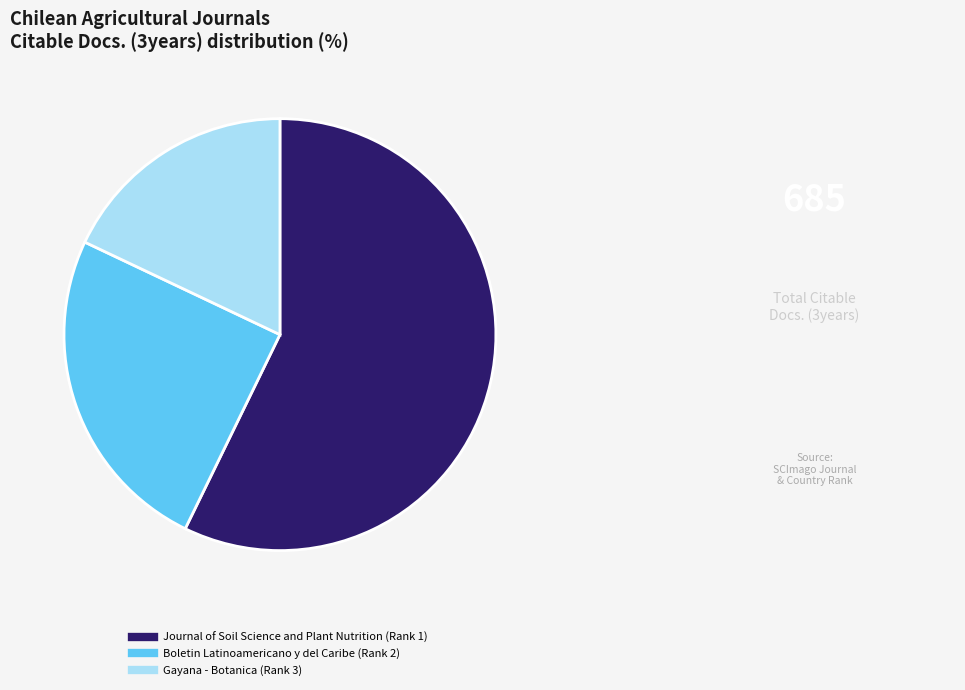

Combined, do Boletin Latinoamericano y del Caribe (Rank 2) and Gayana - Botanica (Rank 3) account for over 50%?

No